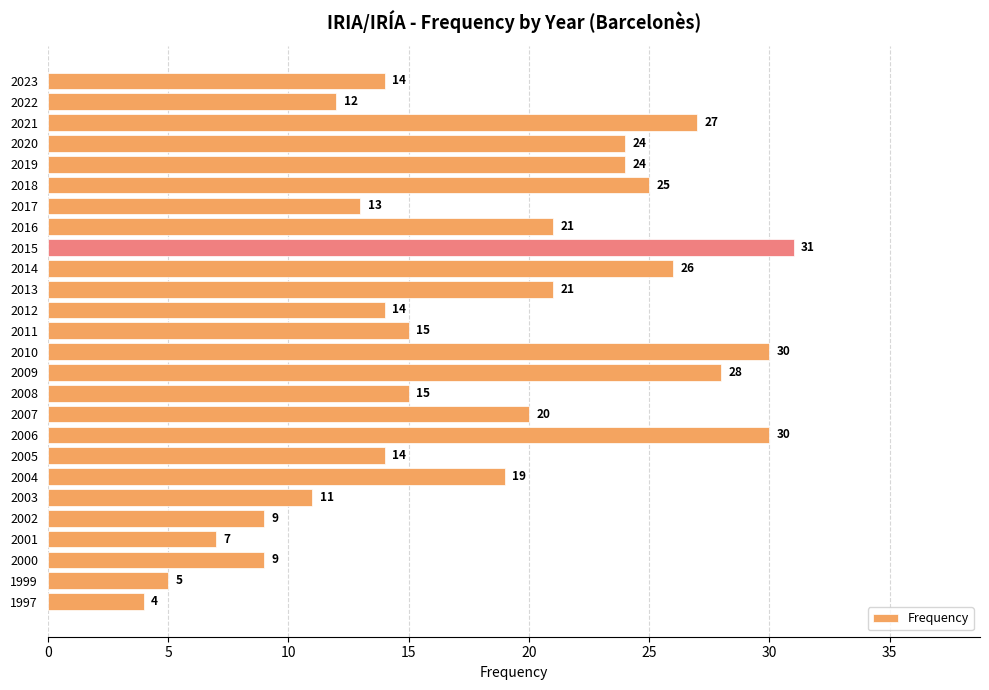

What is the difference between the second highest and minimum values?

26